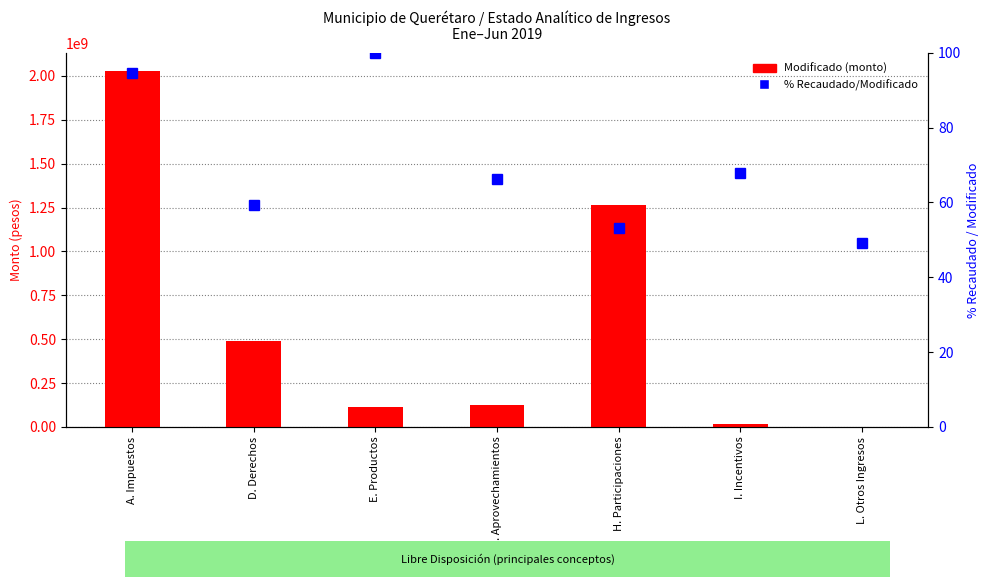

Reading left to right, extract all data points from this chart.

Modificado: 2029876436.2	488652189.4	112641998.3	122530800.2	1264599418.0	19393052.0	1807320.0
% Recaudado/Modificado: 94.7	59.4	100.0	66.2	53.2	67.9	49.2